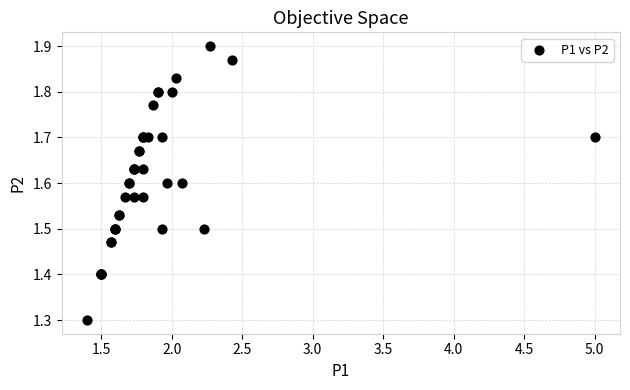

What Y value in the scatter plot is closest to 1?

1.3